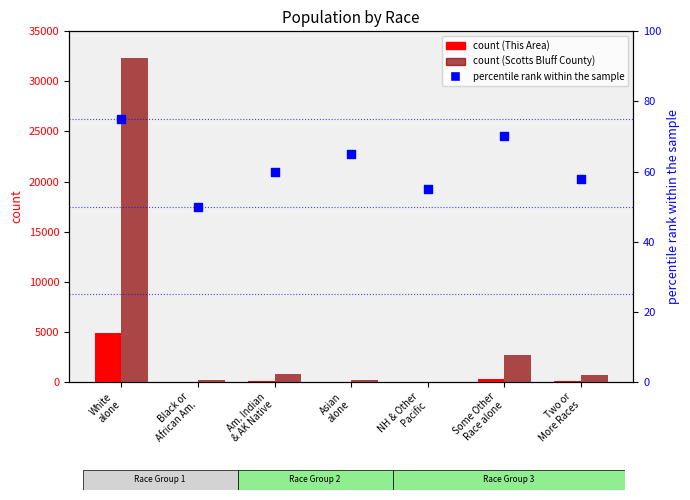

Which series has the largest total across all categories?

Scotts Bluff County count